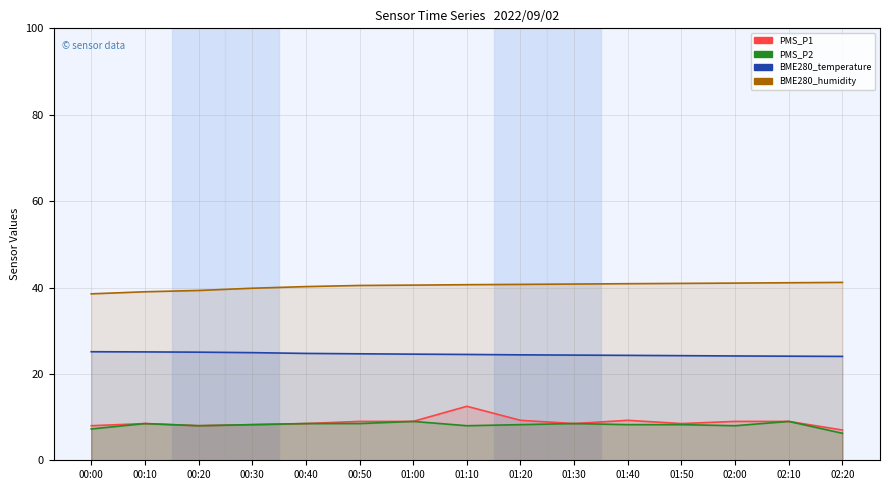

What is the spread (max minus min) of values at 02:10?

32.1